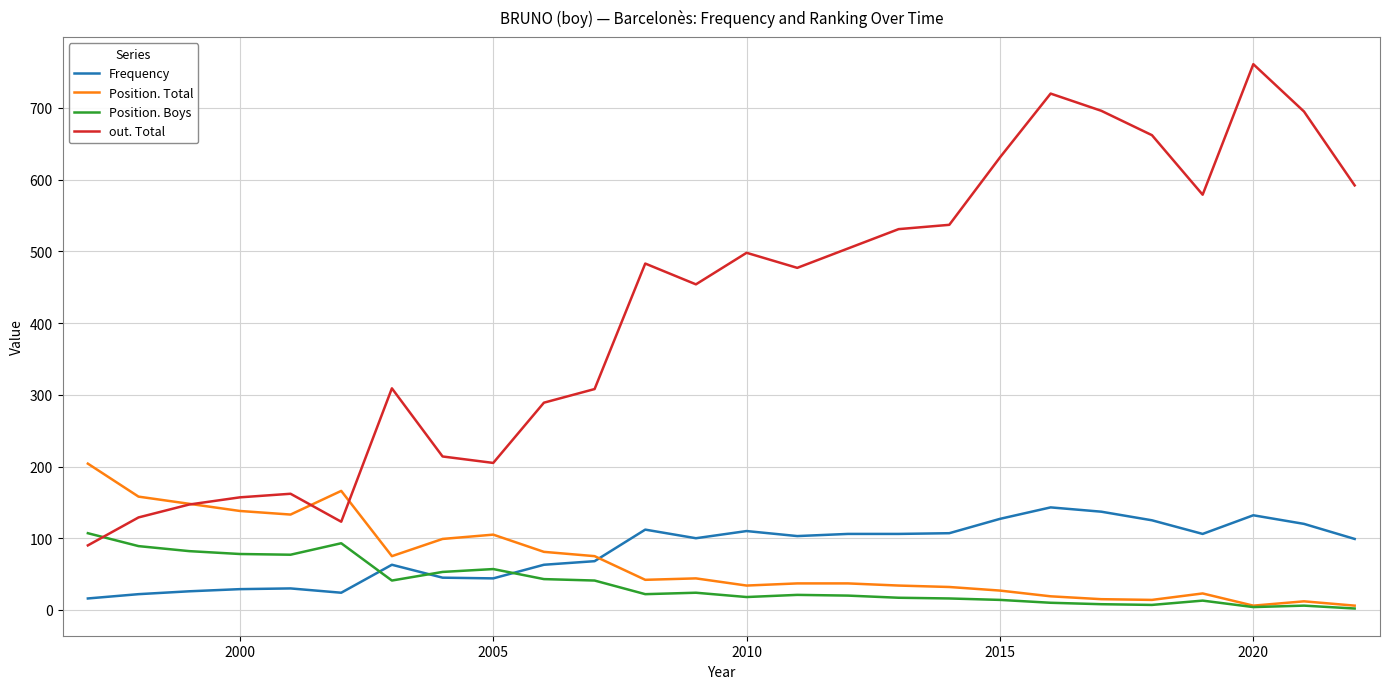

How many times do out. Total and Position. Boys cross each other?

1